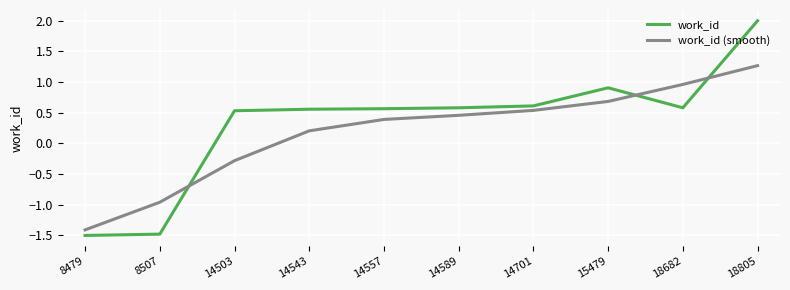

How many values in work_id are above zero?

8